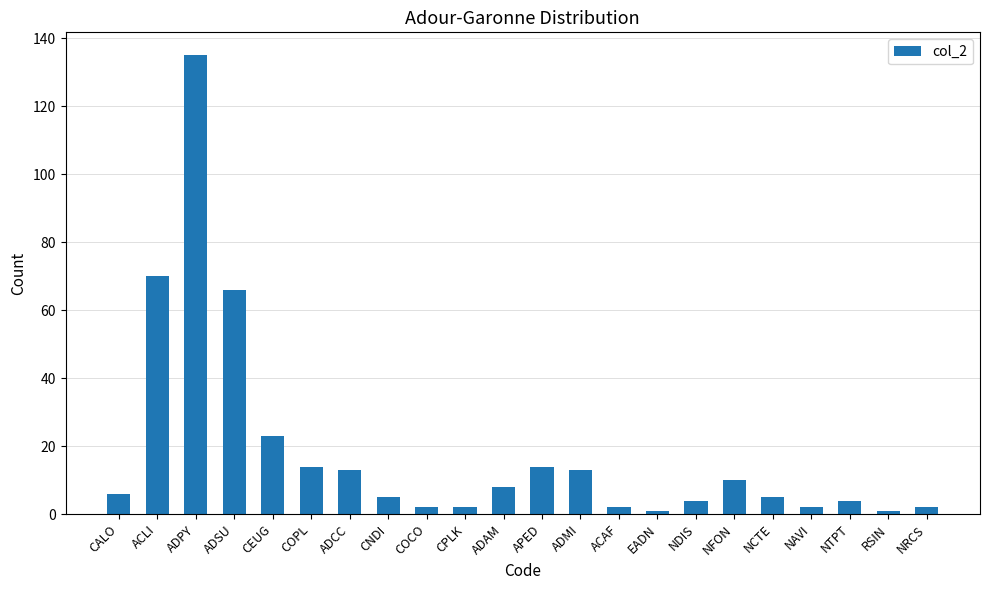

The chart shows a value of 18 at NFON. True or false?

False